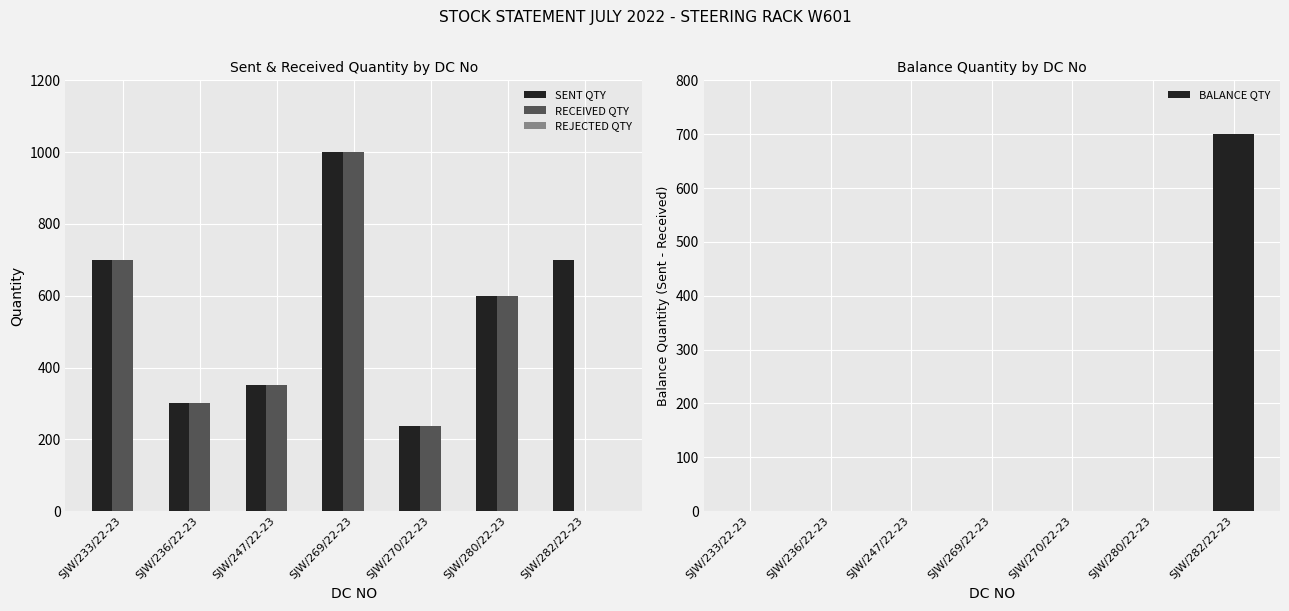

Between SJW/269/22-23 and SJW/280/22-23, which series saw the biggest shift?

SENT QTY